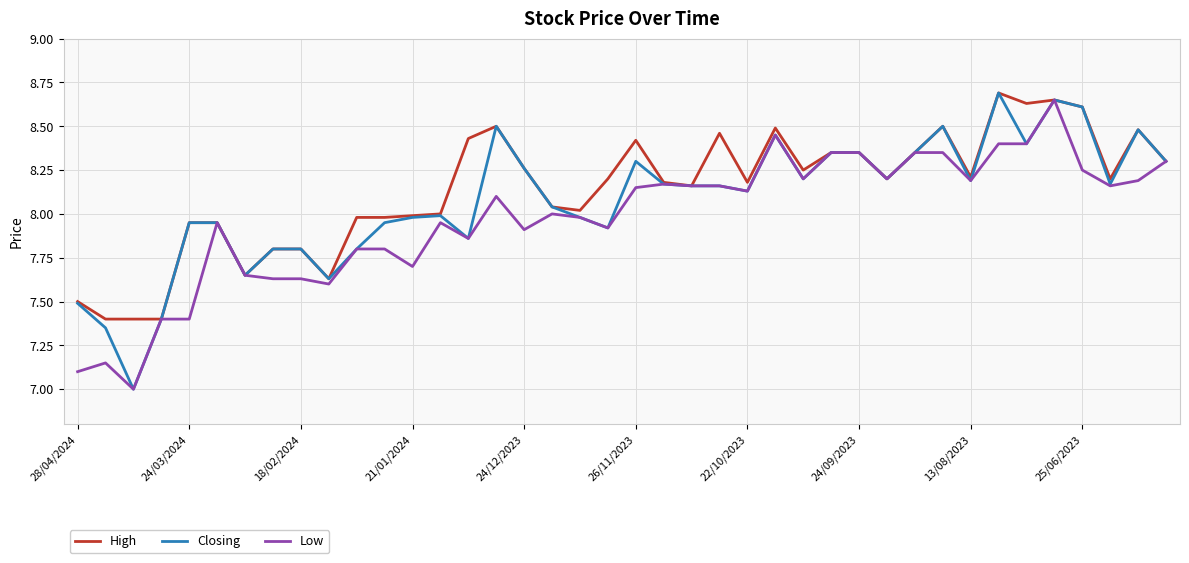

Which series has the largest range (max minus min)?

Closing